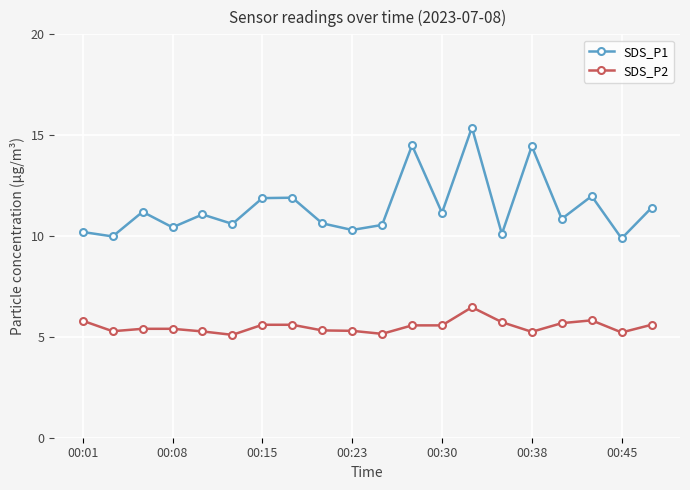

List the series in order of their overall mean, lowest first.

SDS_P2, SDS_P1